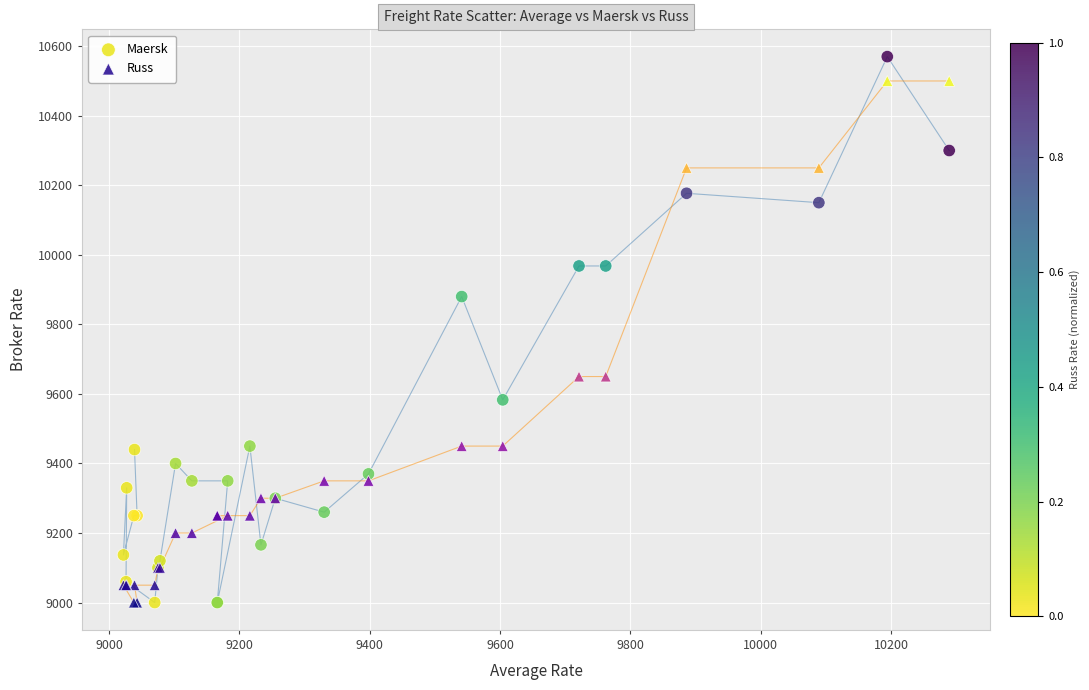

In the Maersk series, what Y value is closest to 9785?

9880